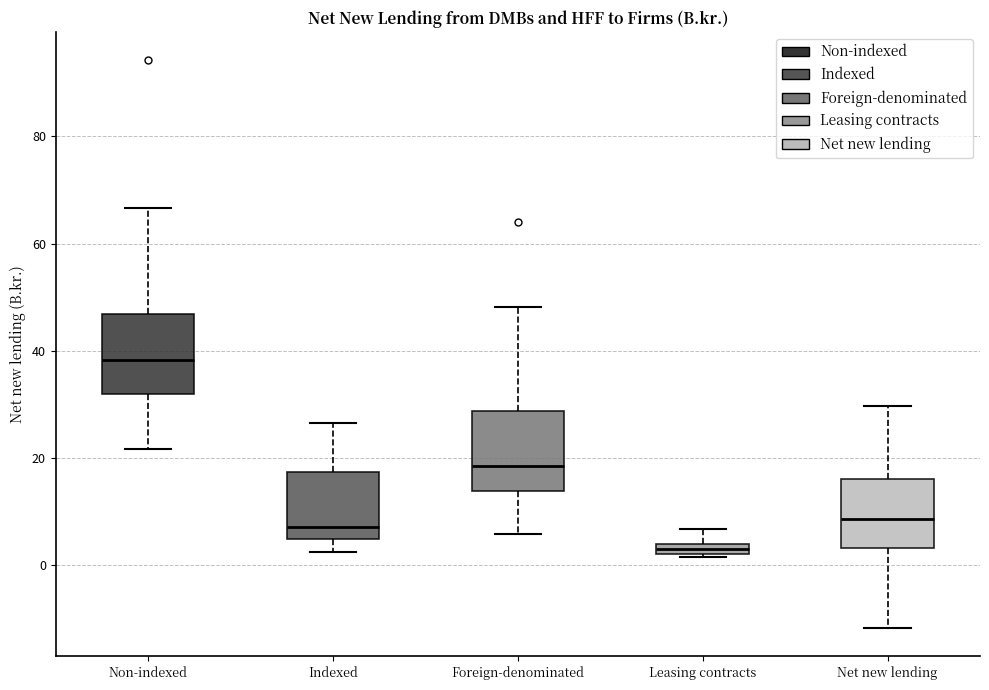

Where is the upper edge of the box for Leasing contracts on the y-axis? The values are not printed on the chart, so give them approximately, as read against the axis.

4